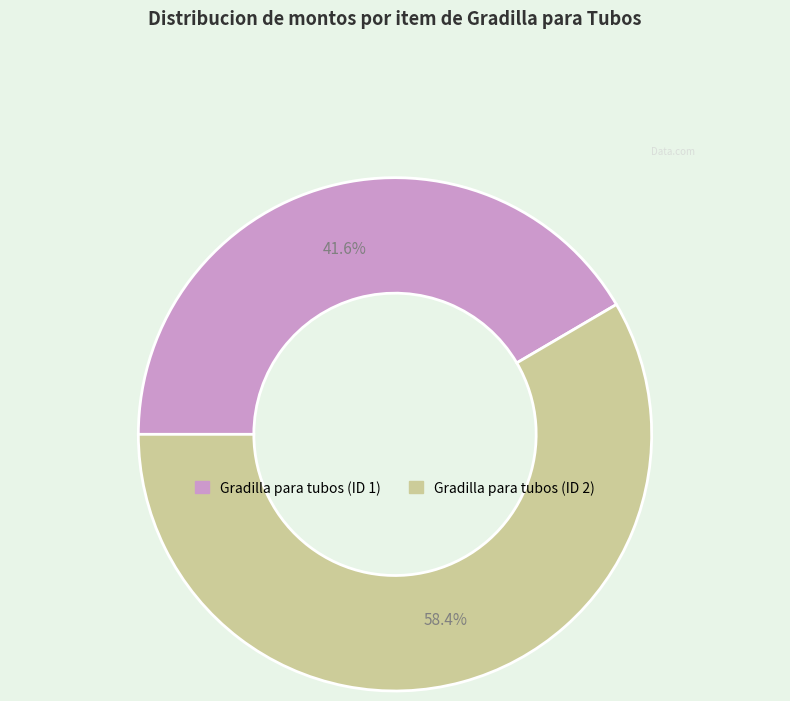

To the nearest percent, what is the combined percentage of Gradilla para tubos (ID 2) and Gradilla para tubos (ID 1)?

100%